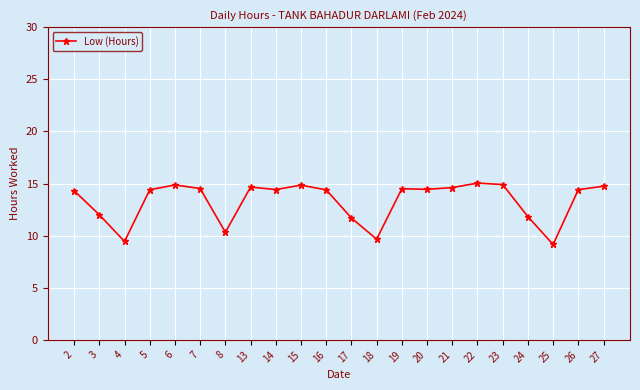

Where does the data first go above 14?

2